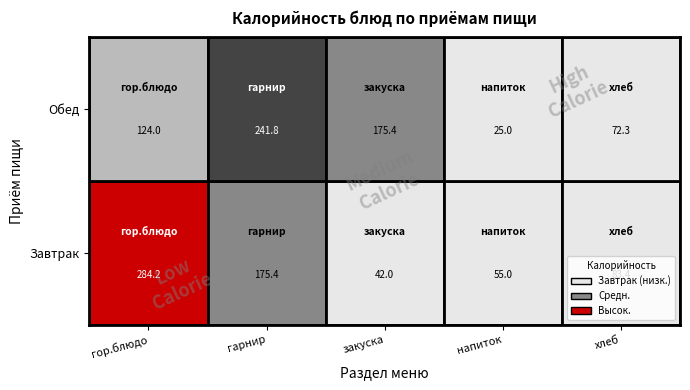

Is the value of Обед at гор.блюдо greater than the value of Завтрак at напиток?

Yes